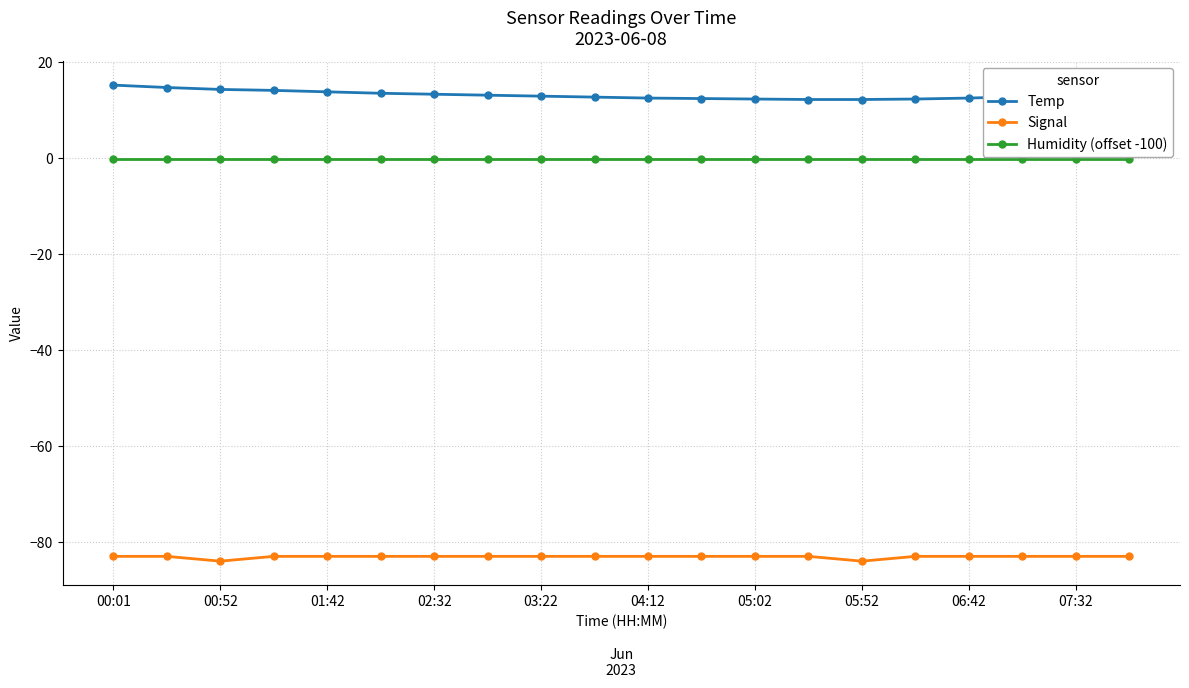

Which series has the largest total across all categories?

Temp